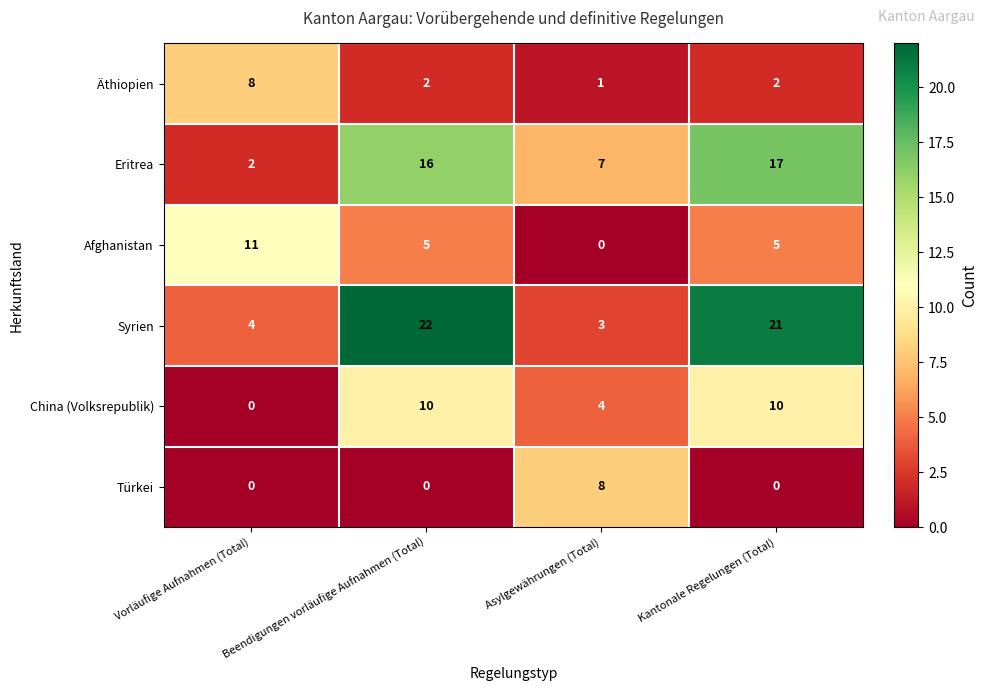

Read the Eritrea value at Beendigungen vorläufige Aufnahmen (Total).

16